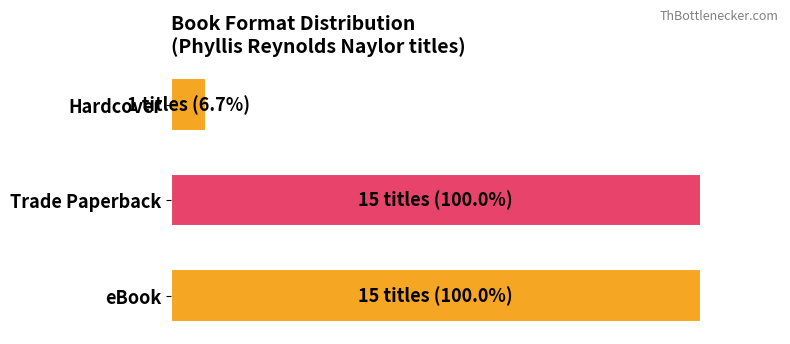

What is the minimum value shown in the chart?

6.7